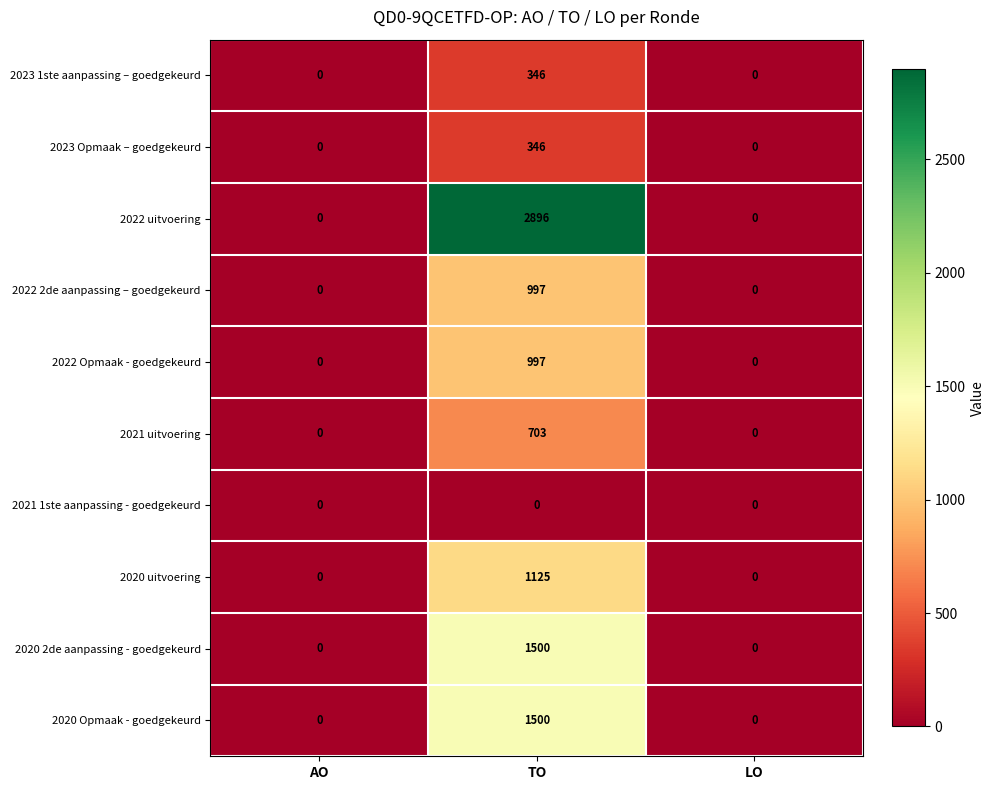

Which category has the highest value across all series?

TO